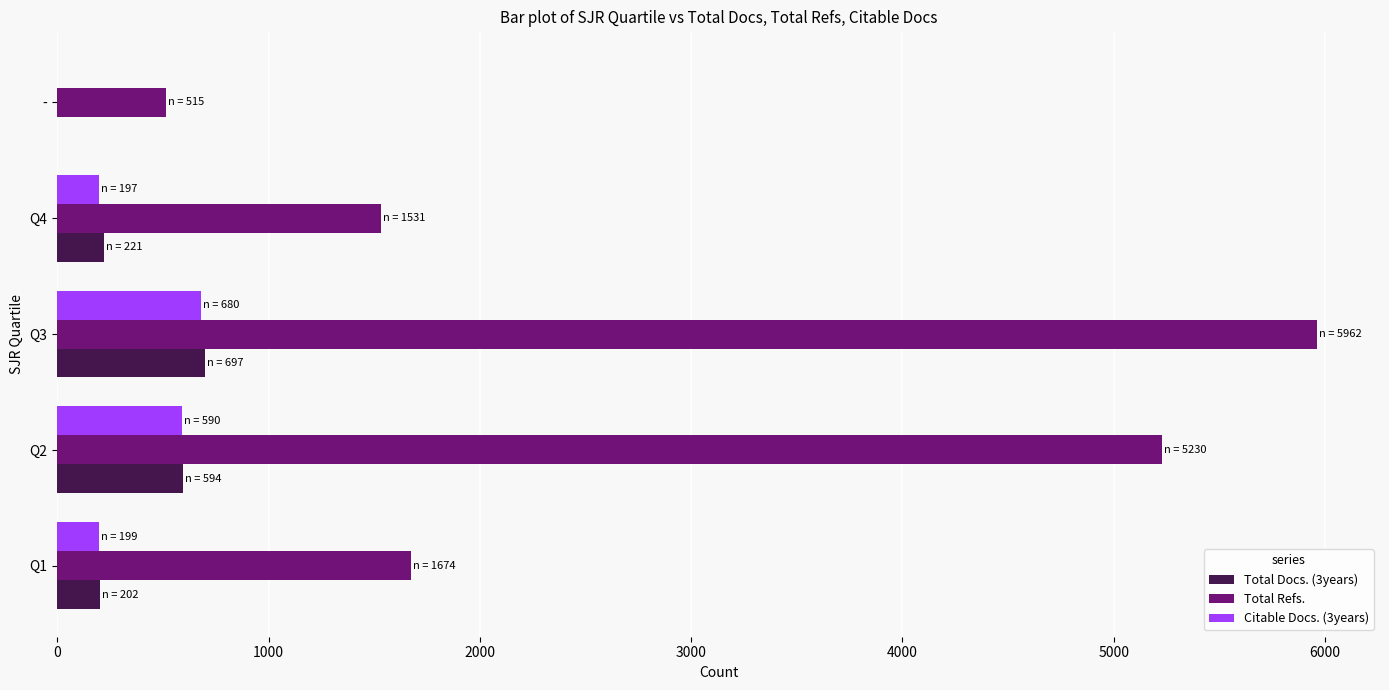

Which series has the largest total across all categories?

Total Refs.